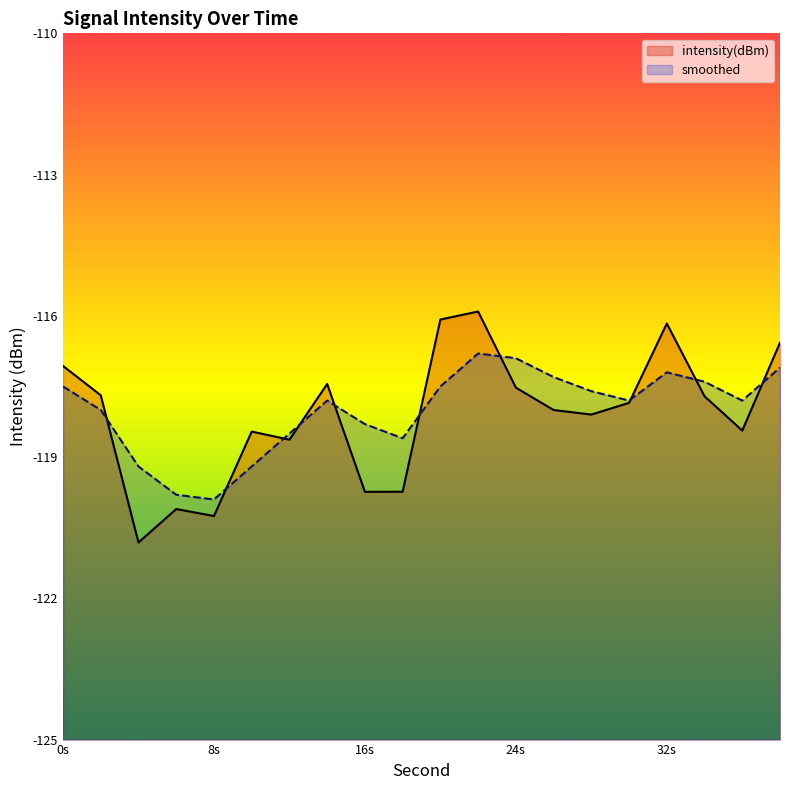

Reading left to right, transcribe all the data shown in this chart.

intensity(dBm): -117.1	-117.7	-120.8	-120.1	-120.3	-118.5	-118.6	-117.4	-119.7	-119.7	-116.1	-115.9	-117.5	-118.0	-118.1	-117.8	-116.2	-117.7	-118.4	-116.6
smoothed: -117.5	-118.0	-119.2	-119.8	-119.9	-119.2	-118.5	-117.8	-118.3	-118.6	-117.5	-116.8	-116.9	-117.3	-117.6	-117.8	-117.2	-117.4	-117.8	-117.1